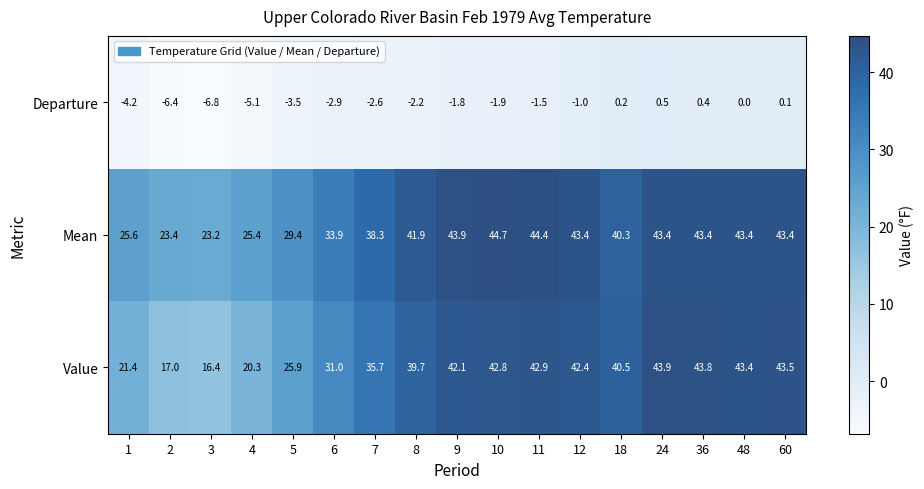

Is it true that Departure equals -1.7 at 7?

False